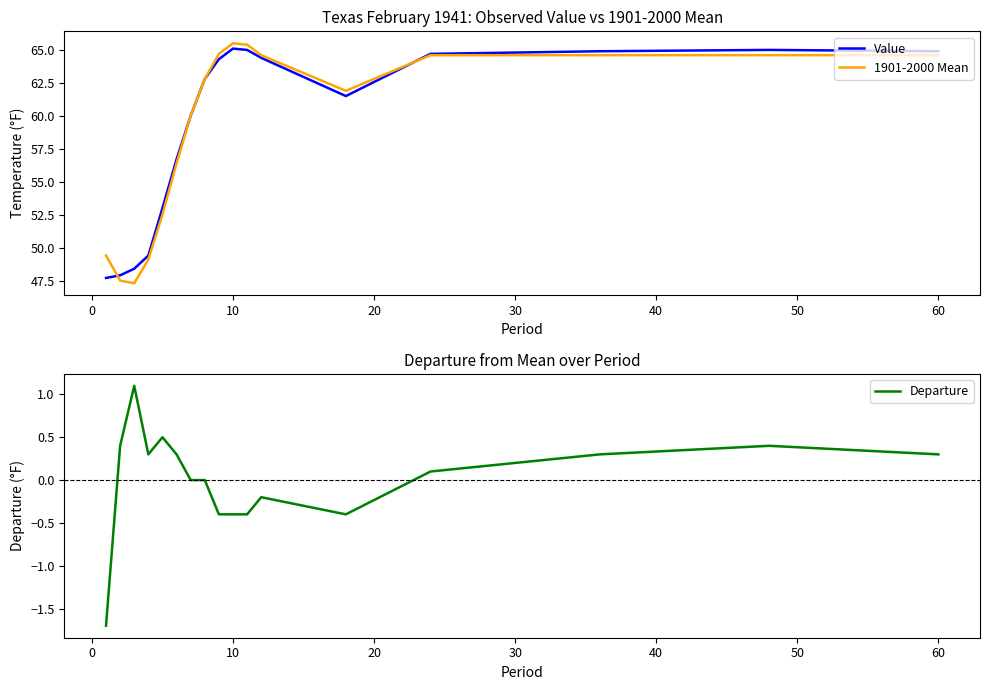

What is the minimum value for 1901-2000 Mean?

47.3